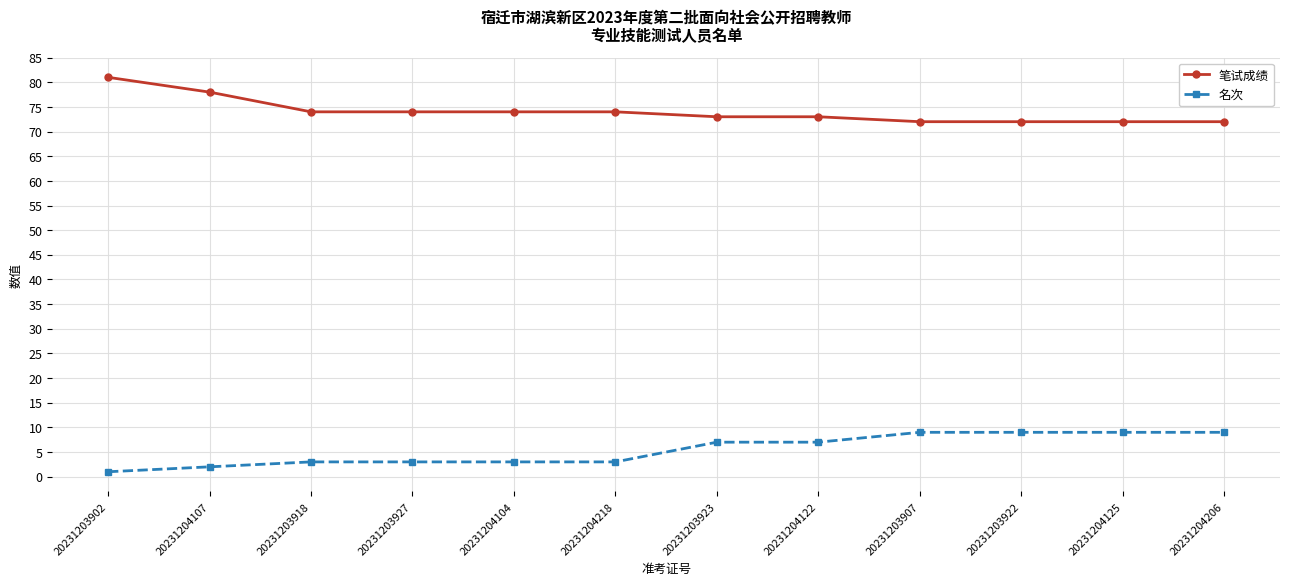

Reading left to right, list all the values displayed in this chart.

笔试成绩: 81	78	74	74	74	74	73	73	72	72	72	72
名次: 1	2	3	3	3	3	7	7	9	9	9	9